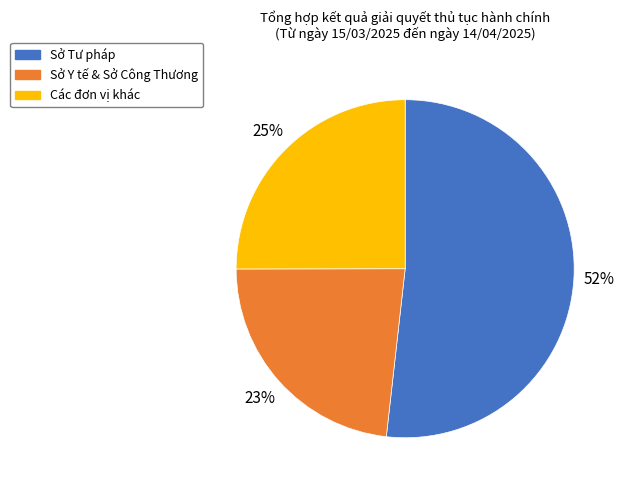

Count the number of slices in the pie.

3